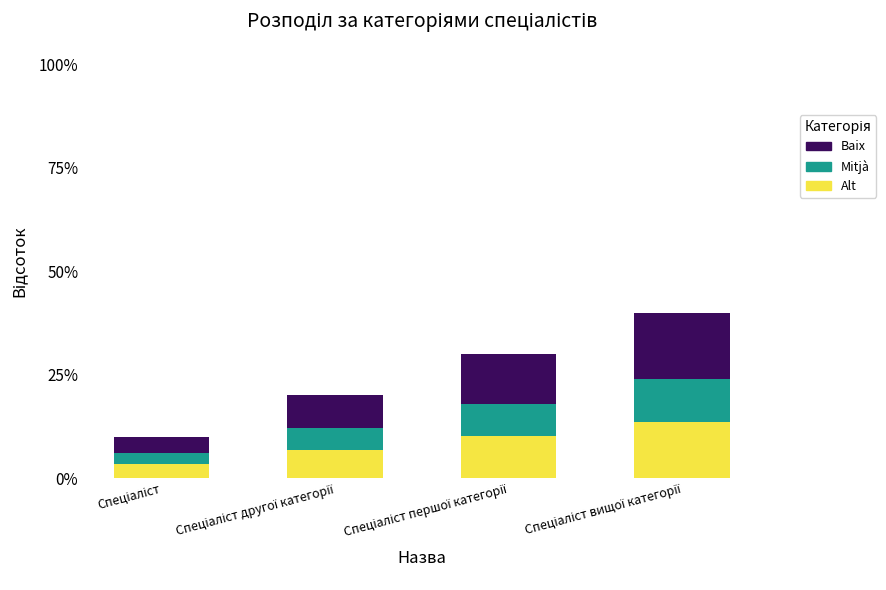

What are all the series names shown in the legend?

Baix, Mitjà, Alt